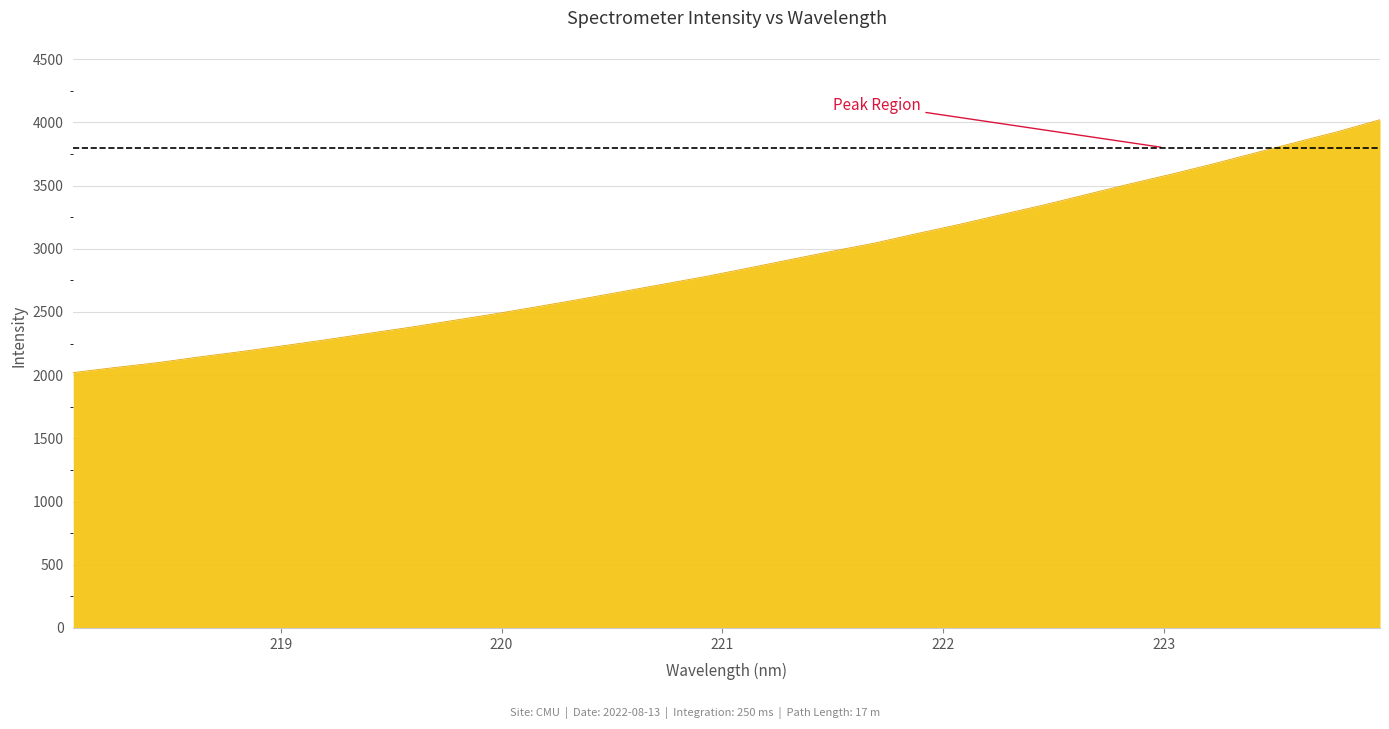

Reading left to right, transcribe all the data shown in this chart.

2020.2	2060.8	2099.0	2144.6	2187.4	2233.5	2280.8	2330.6	2379.6	2432.2	2485.2	2541.6	2599.7	2659.8	2720.6	2780.9	2846.8	2914.1	2980.8	3044.8	3119.6	3191.9	3269.1	3345.0	3426.7	3508.1	3586.3	3668.0	3754.8	3841.4	3926.6	4020.8